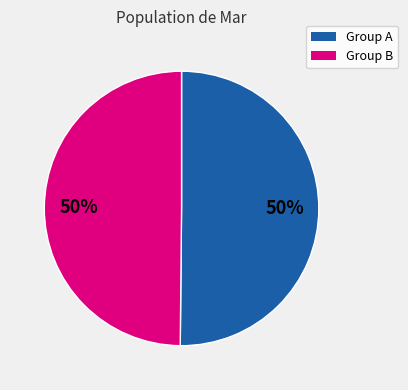

To the nearest percent, what is the average slice percentage?

50%